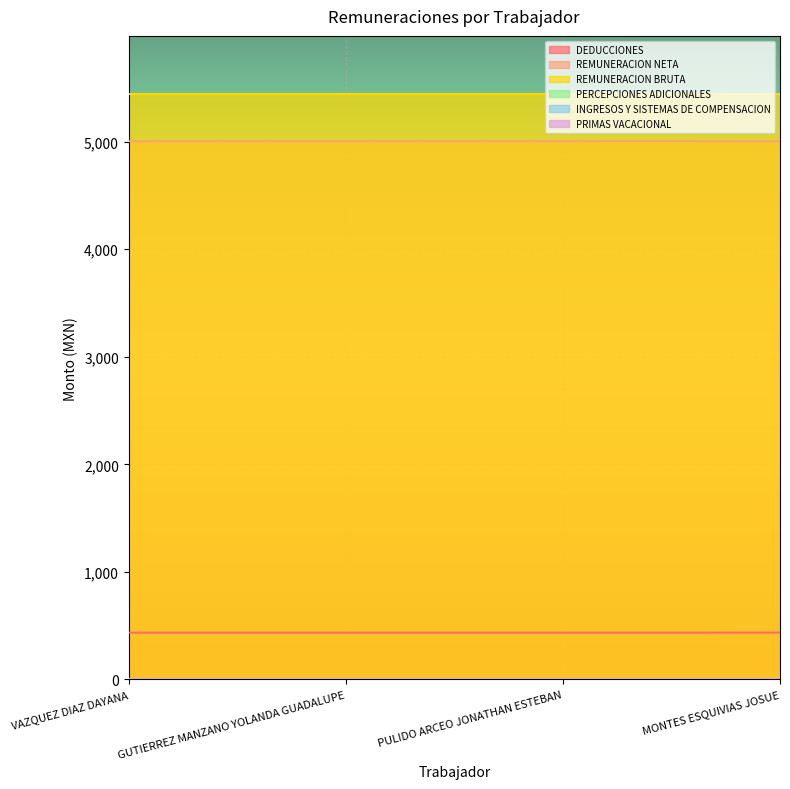

The REMUNERACION NETA series shows 8678.6 at VAZQUEZ DIAZ DAYANA. True or false?

False